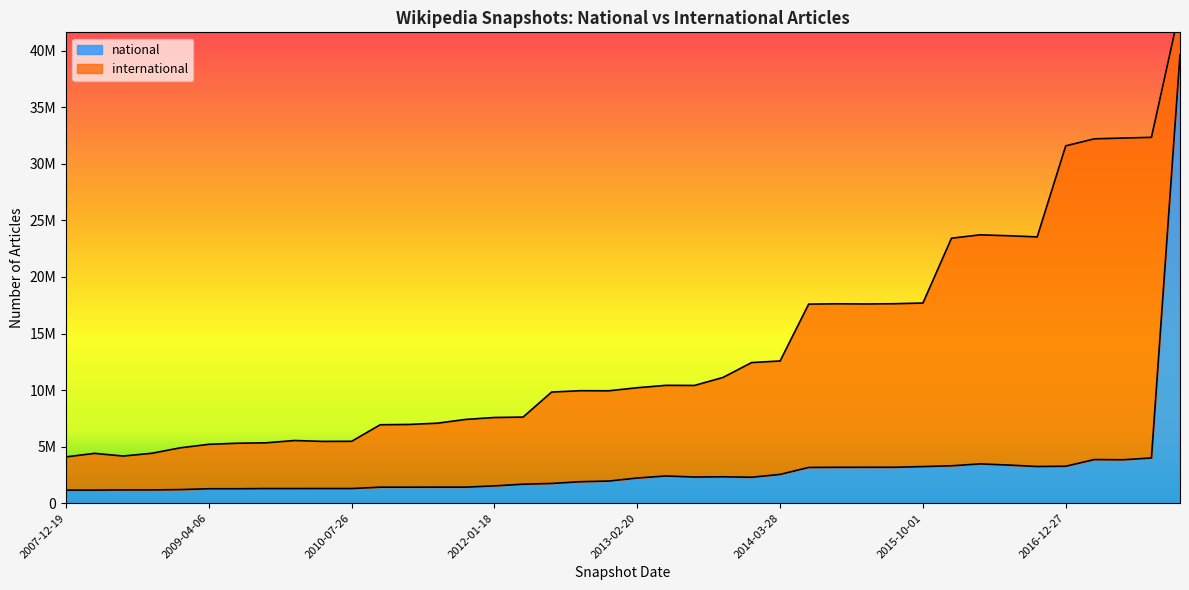

Reading right to left, transcribe all the data shown in this chart.

2017-12-22=39649581	2017-10-12=3998076	2017-07-24=3838973	2017-04-12=3857164	2016-12-27=3267171	2016-10-07=3243504	2016-07-04=3370320	2016-04-05=3473903	2016-01-04=3305892	2015-10-01=3236349	2015-07-03=3175573	2015-04-09=3174517	2015-01-19=3171246	2014-09-08=3159739	2014-03-28=2543818	2013-12-20=2293712	2013-09-10=2333132	2013-07-09=2312828	2013-05-21=2405946	2013-02-20=2223876	2012-12-11=1956472	2012-10-31=1897521	2012-07-13=1744682	2012-03-26=1678744	2012-01-18=1529052	2011-09-05=1418034	2011-06-10=1418034	2011-02-21=1415082	2010-11-17=1414986	2010-07-26=1293308	2010-04-01=1293308	2009-12-16=1292547	2009-09-25=1292547	2009-06-17=1275850	2009-04-06=1275850	2008-12-17=1201309	2008-10-10=1172357	2008-06-27=1172112	2008-04-01=1155298	2007-12-19=1154193